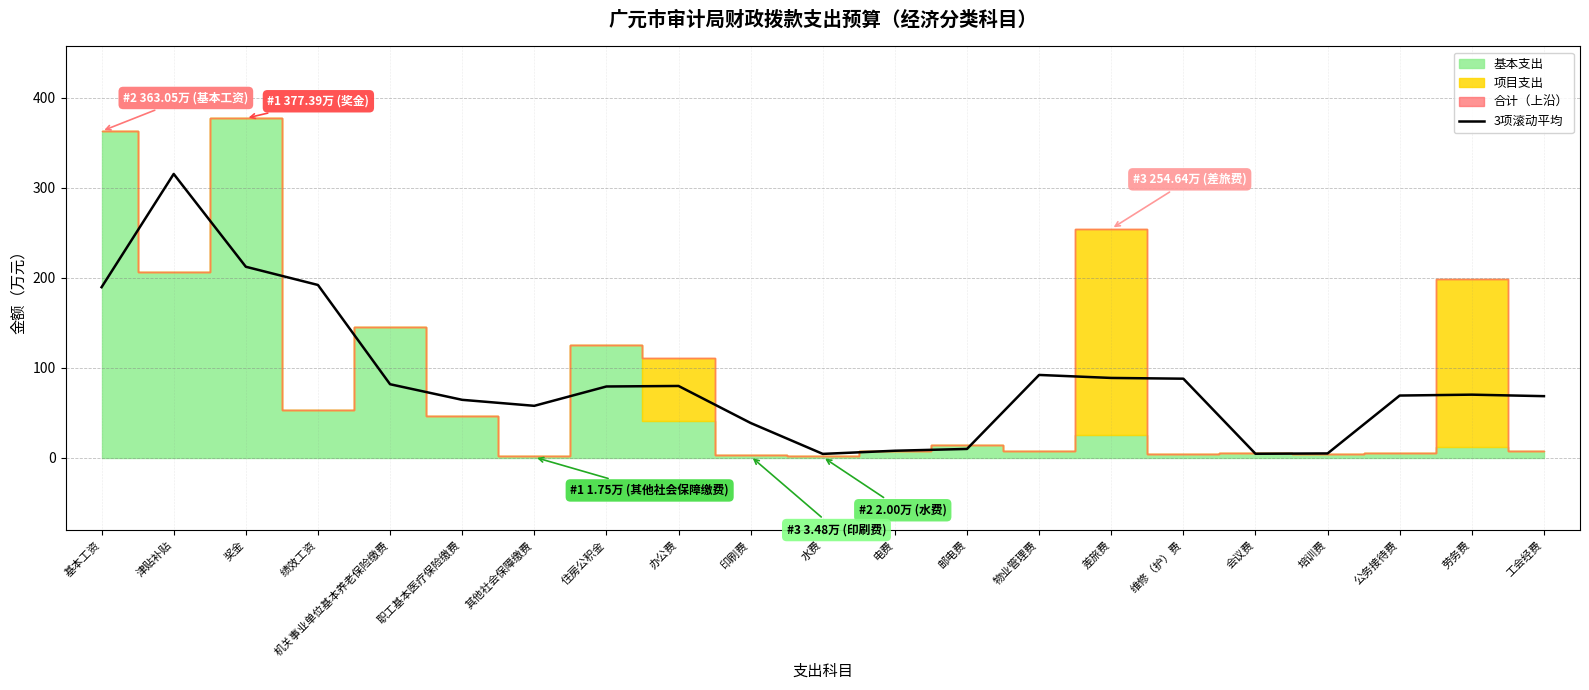

Read the value at 机关事业单位基本养老保险缴费.

81.9